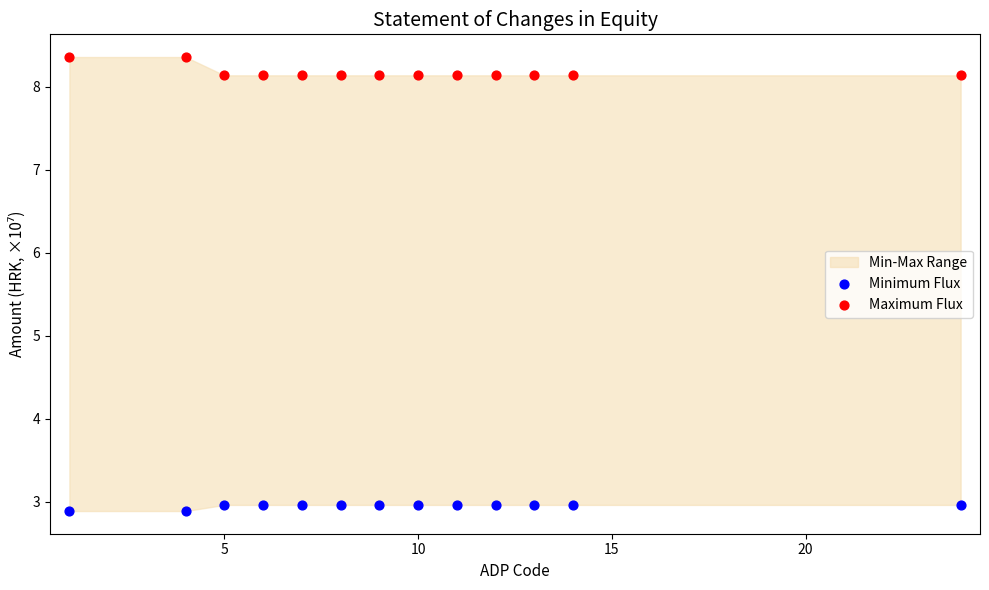

Which series reaches the maximum Y coordinate?

Maximum Flux